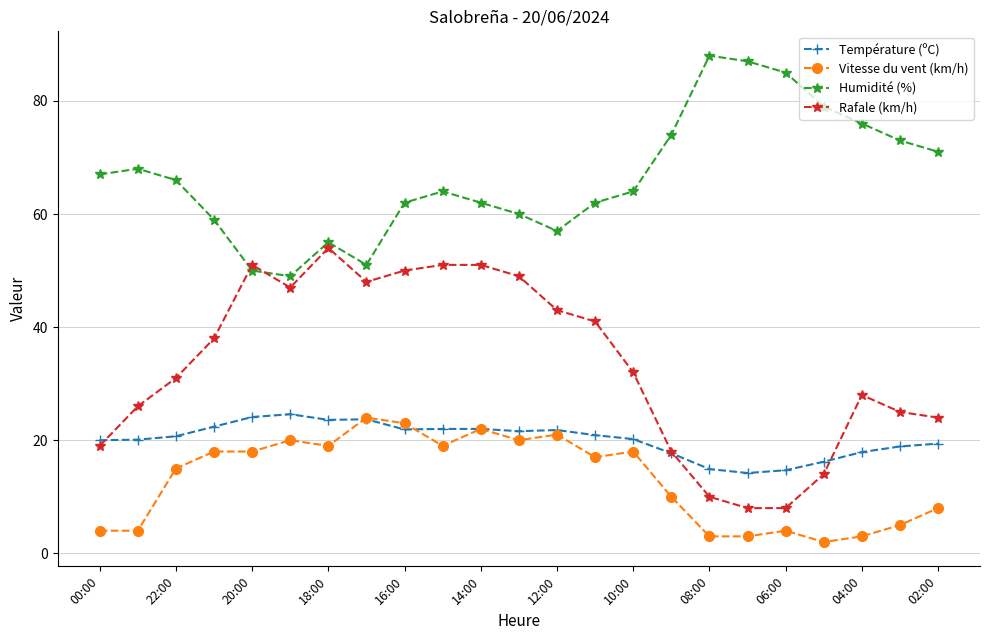

Which series ends up on top after the final intersection of Rafale (km/h) and Humidité (%)?

Humidité (%)